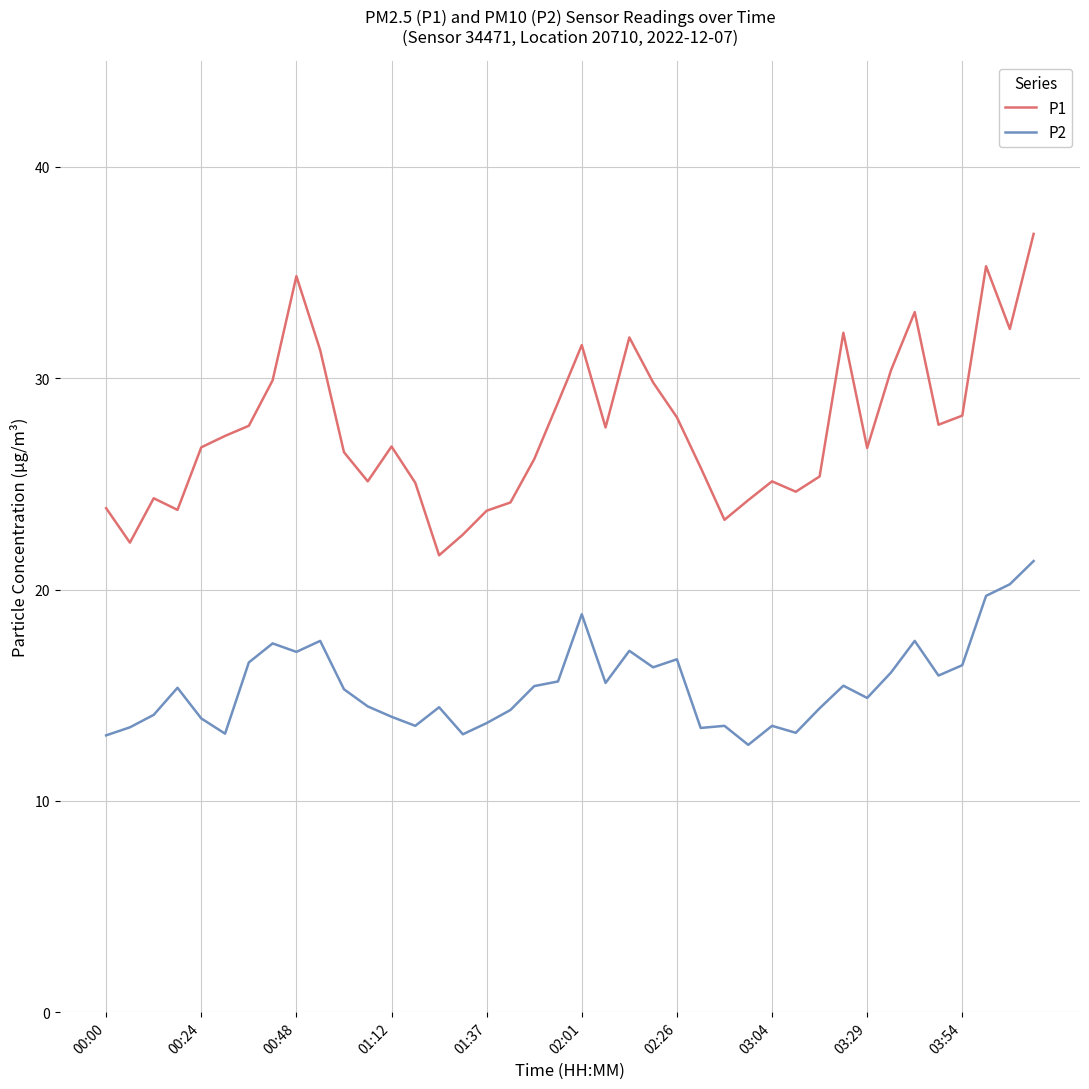

What is the difference between the maximum and minimum values in the P2 series?

8.7